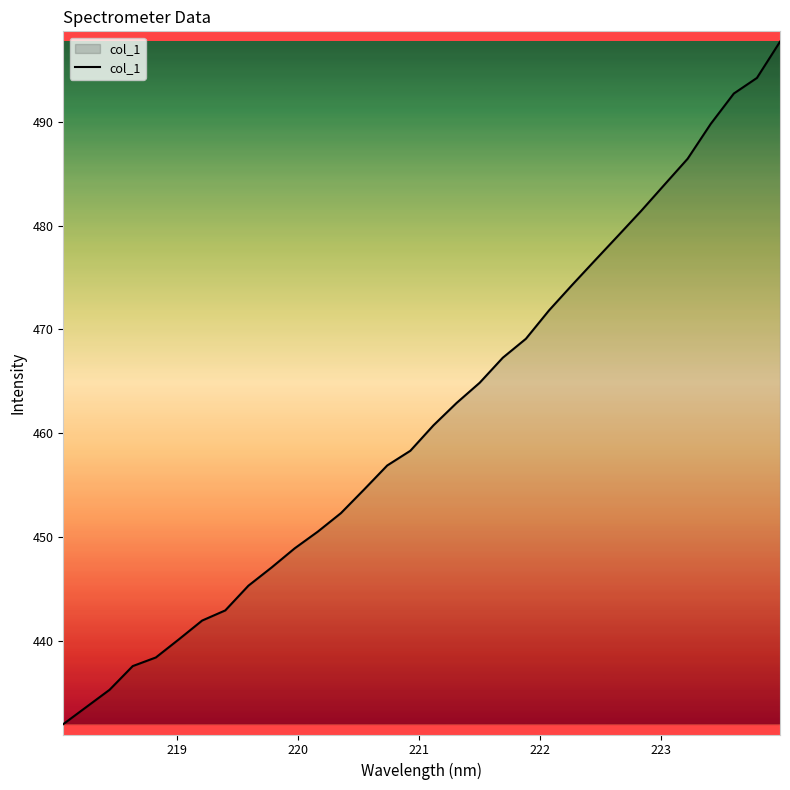

What is the difference between the maximum and minimum values?

65.8